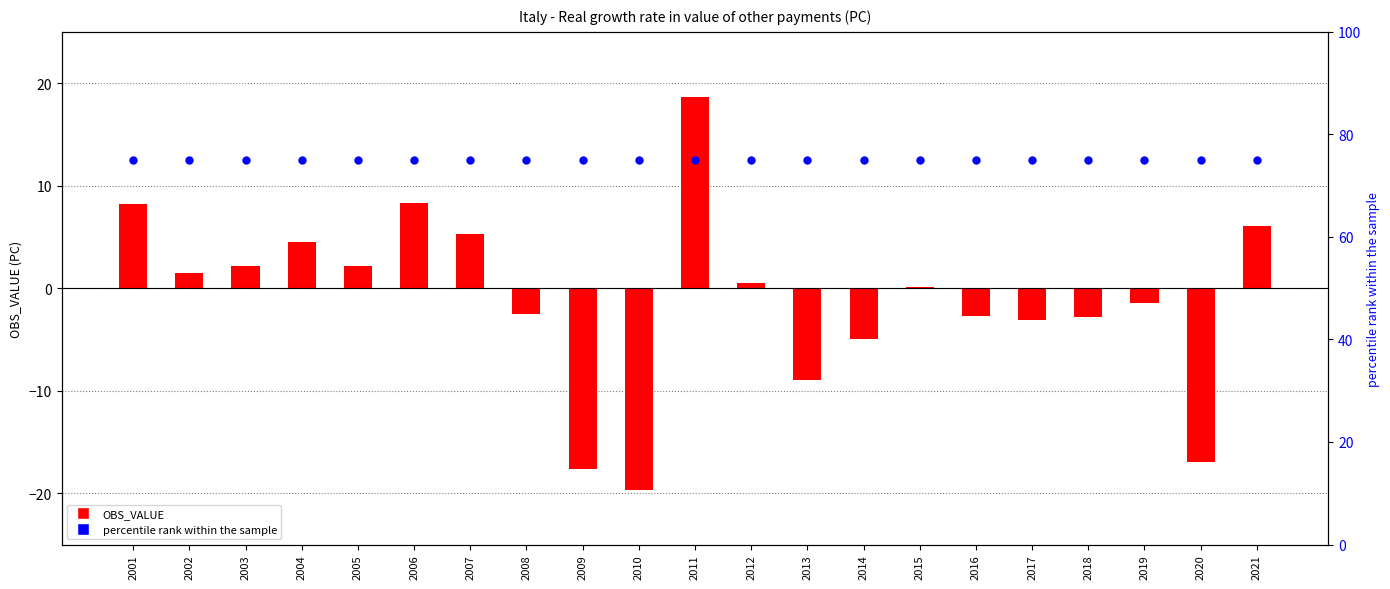

Is the value of percentile rank within the sample at 2017 greater than the value of OBS_VALUE at 2015?

Yes